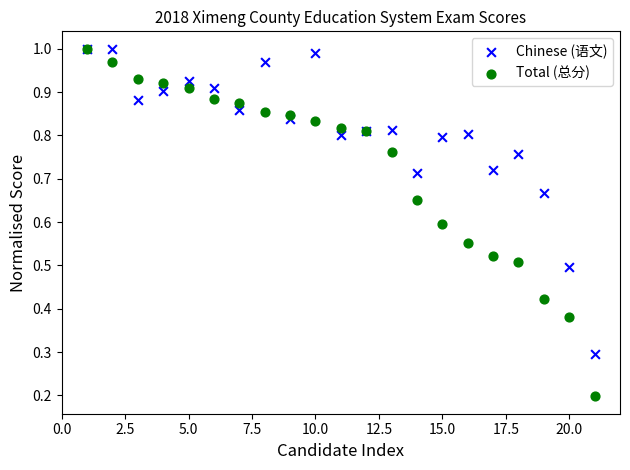

Which series has the largest Y range (max minus min)?

Total (总分)